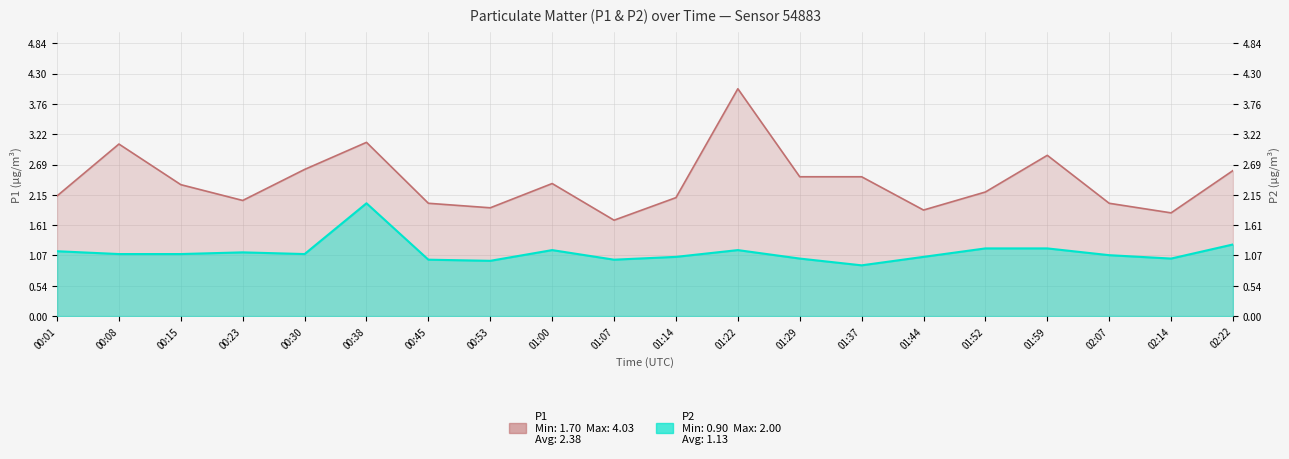

Is it true that P1 equals 4.0 at 01:22?

True